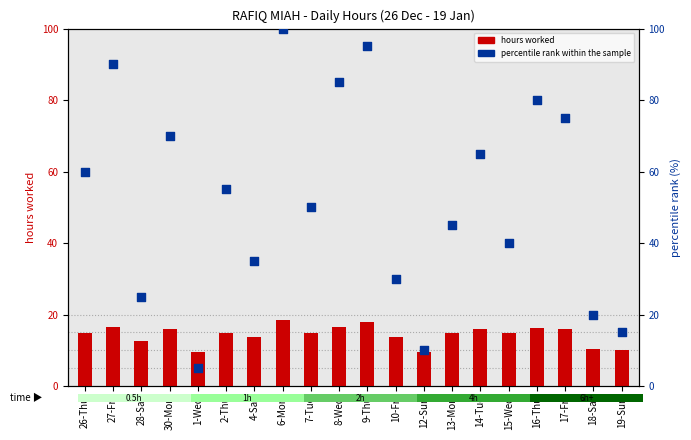

Which series has the largest Y range (max minus min)?

percentile rank within the sample